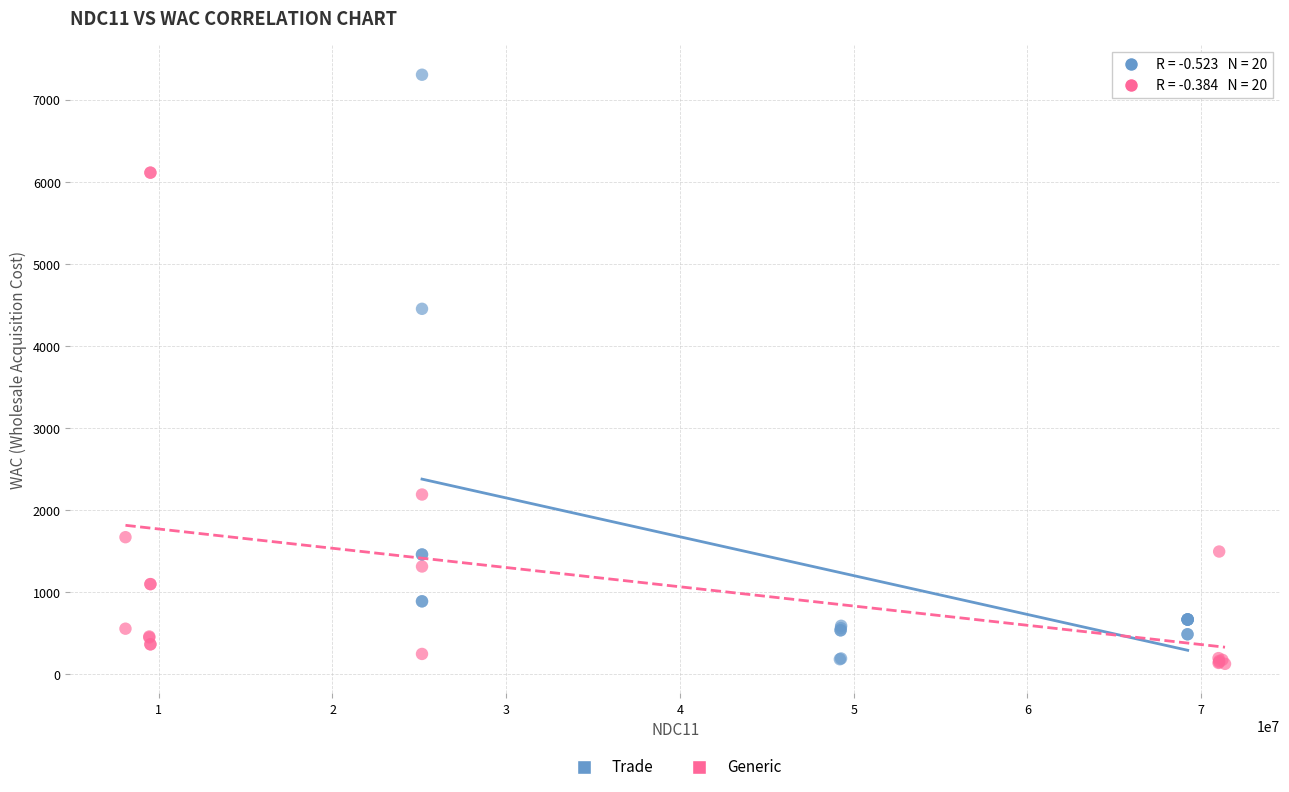

Which series has the largest Y range (max minus min)?

Trade